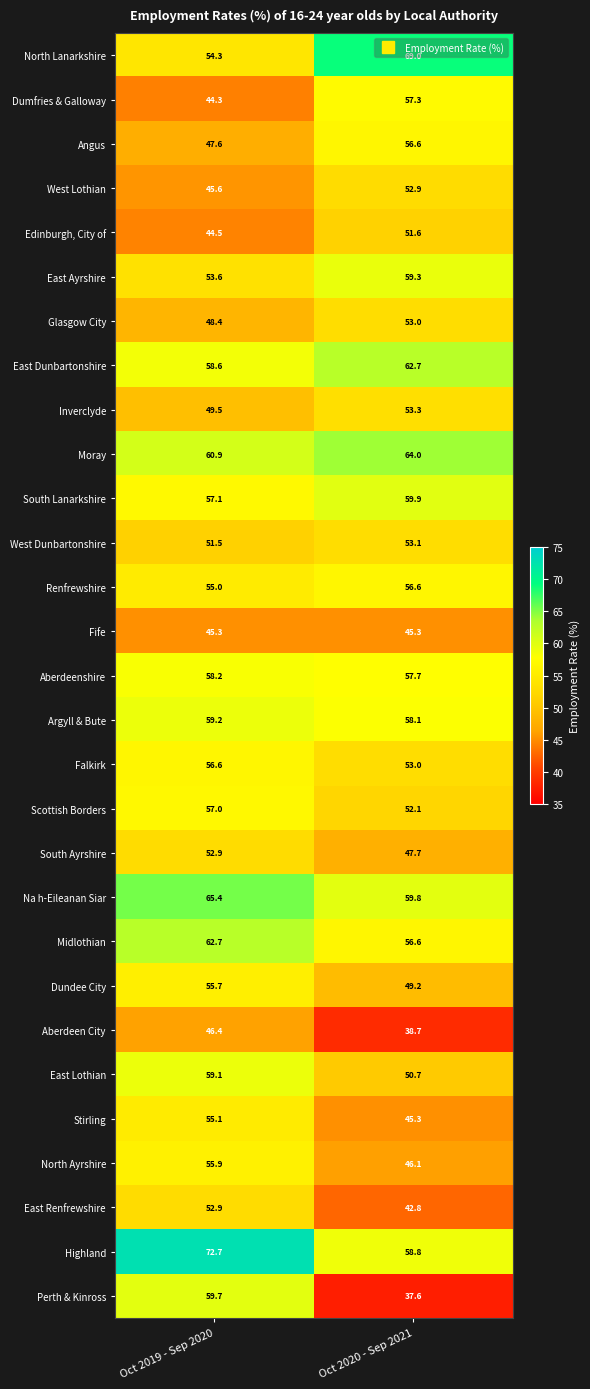

Which label corresponds to the largest value in the chart?

Oct 2019 - Sep 2020